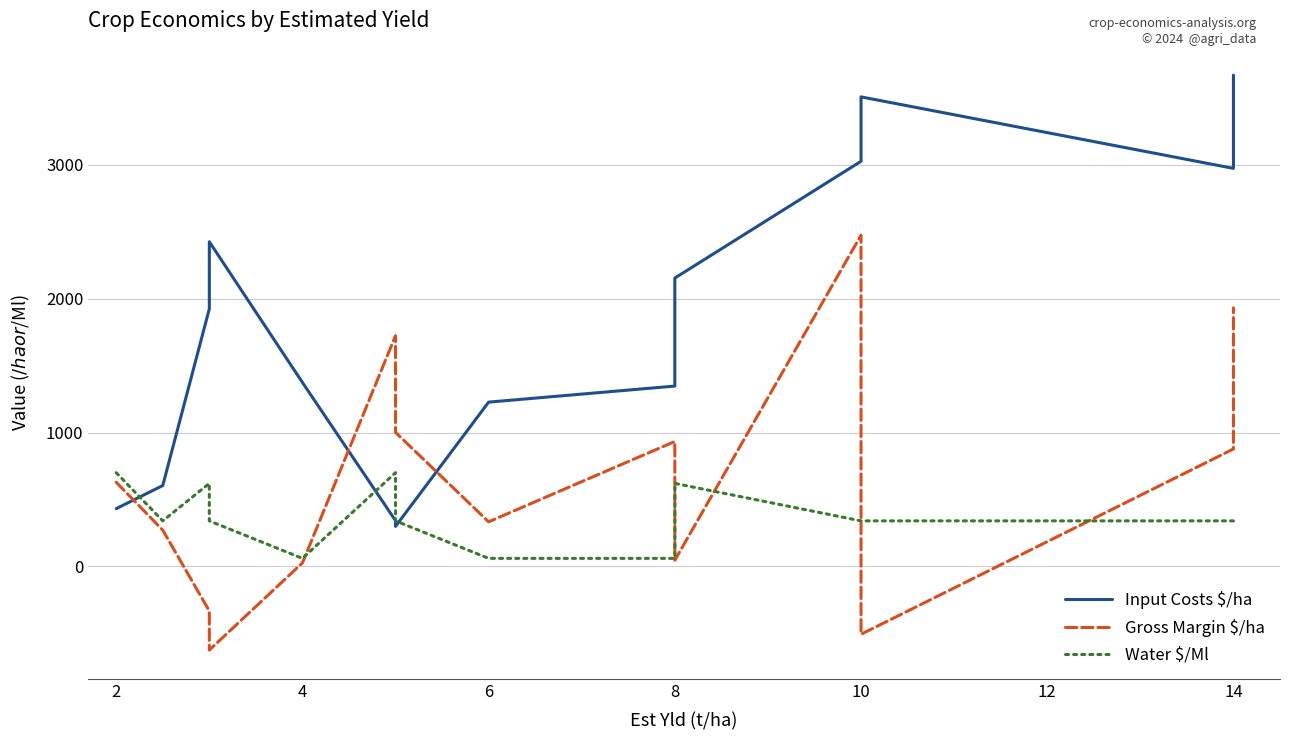

How many data points does each series have?

14